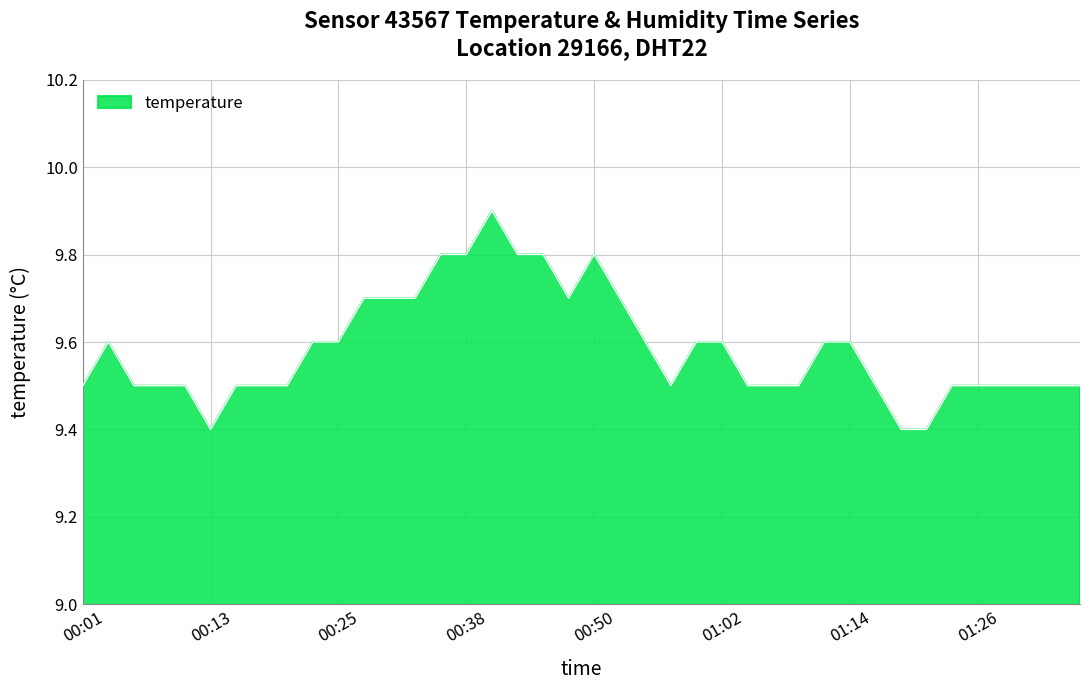

What is the minimum value shown in the chart?

9.4